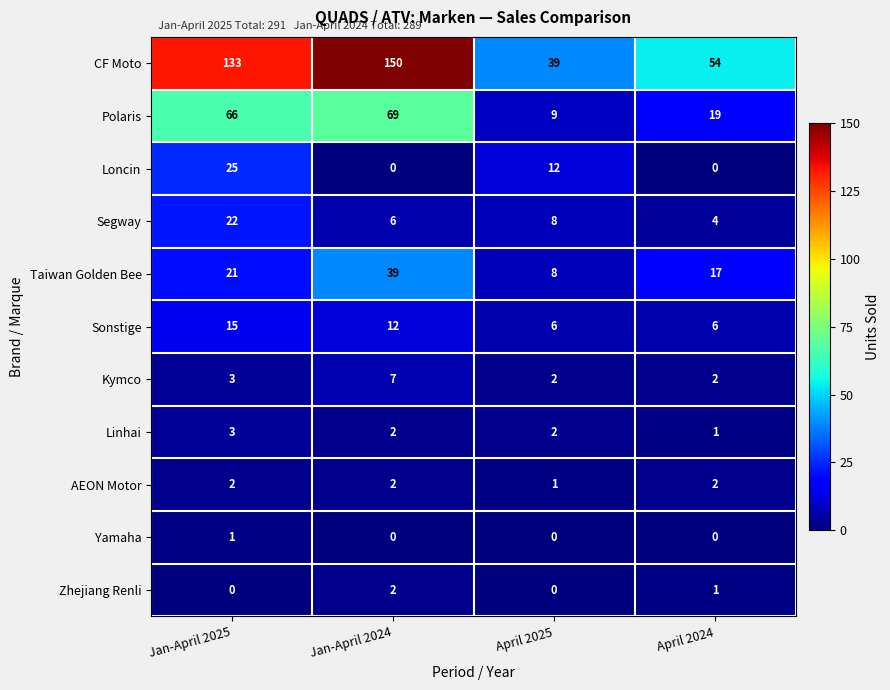

The value of Sonstige at April 2024 is 6. True or false?

True